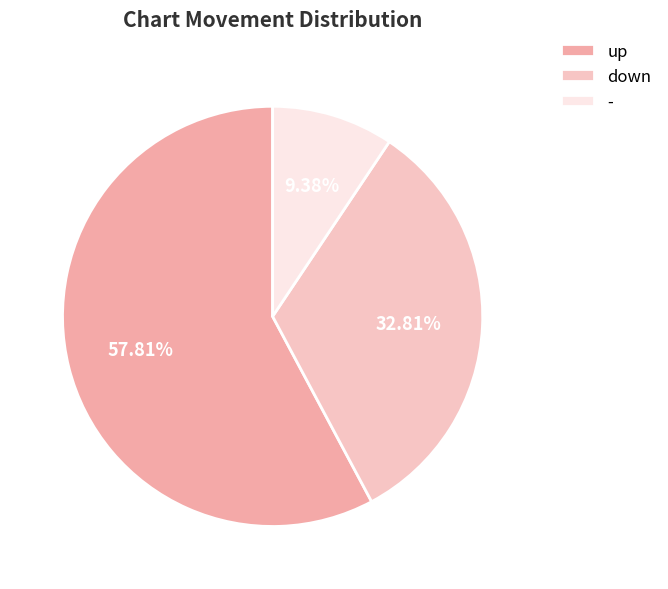

Does up account for over 50% of the chart?

Yes